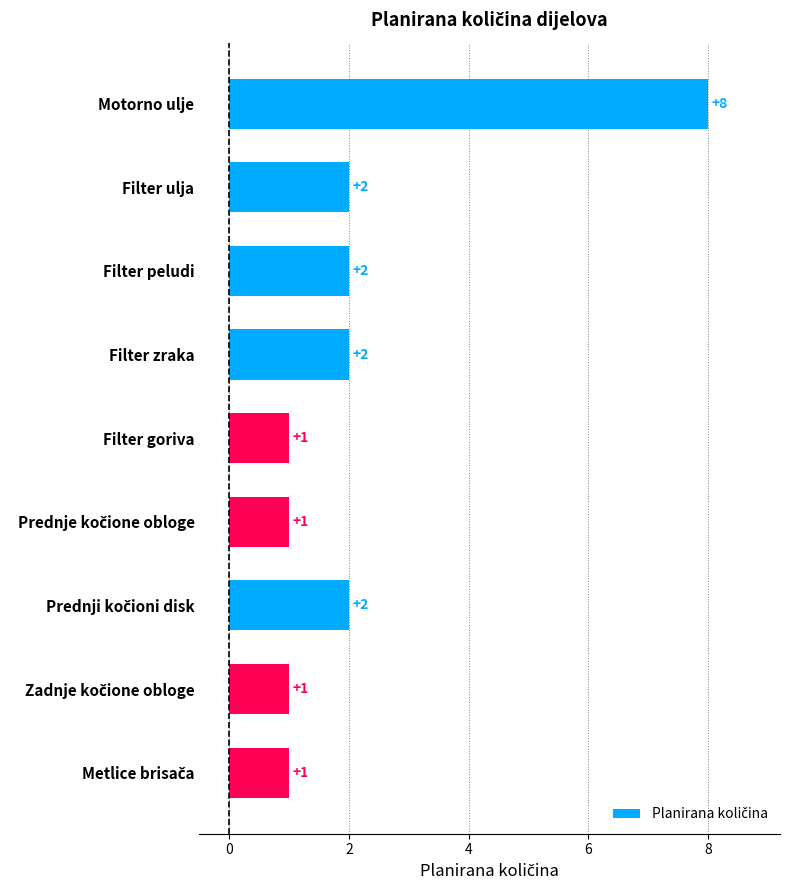

Count the values in the range 1 to 2.

8